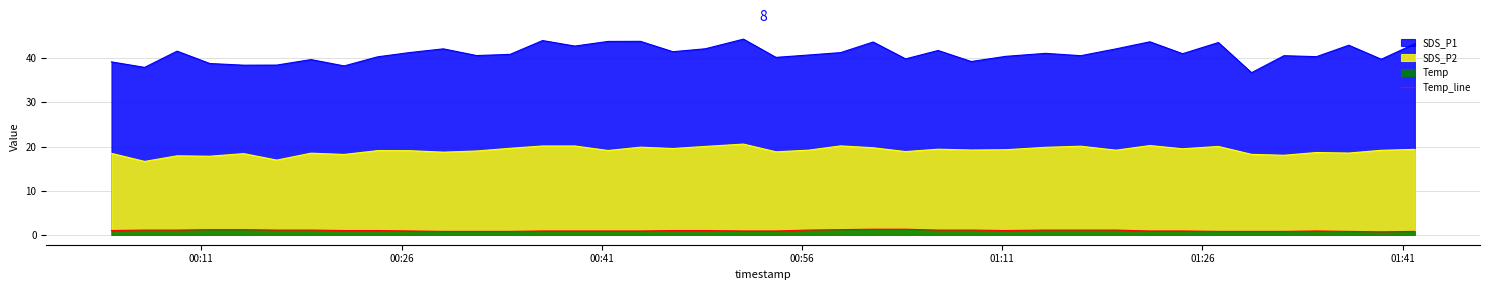

Which series has the widest spread of values?

SDS_P1